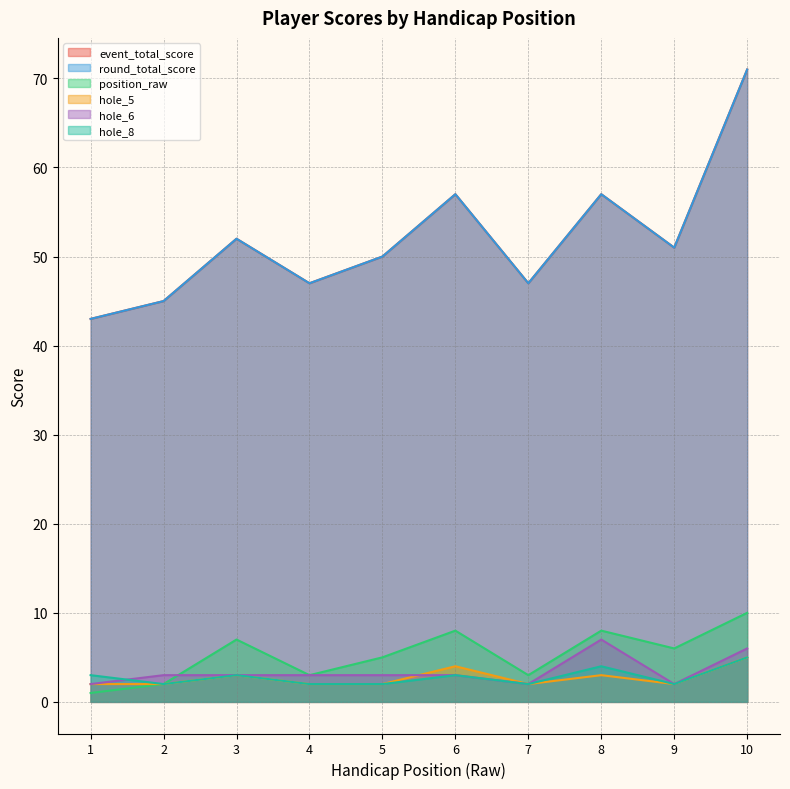

What are all the series names shown in the legend?

event_total_score, round_total_score, position_raw, hole_5, hole_6, hole_8